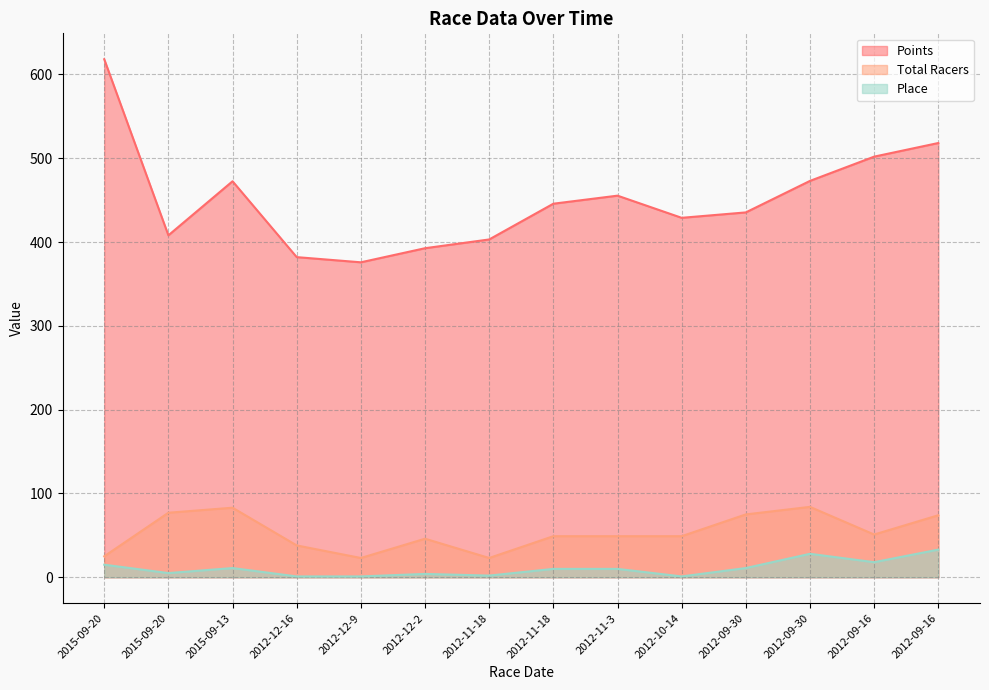

Does the chart display data point markers on the line(s)?

No